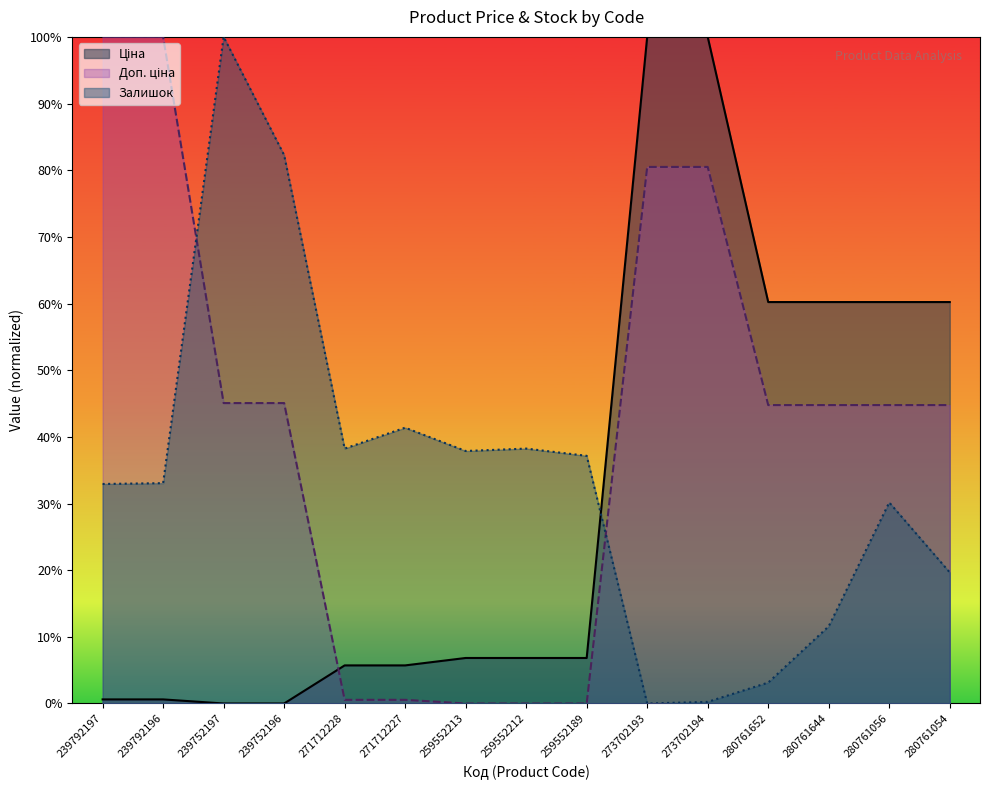

Which label corresponds to the smallest value in the chart?

239752197